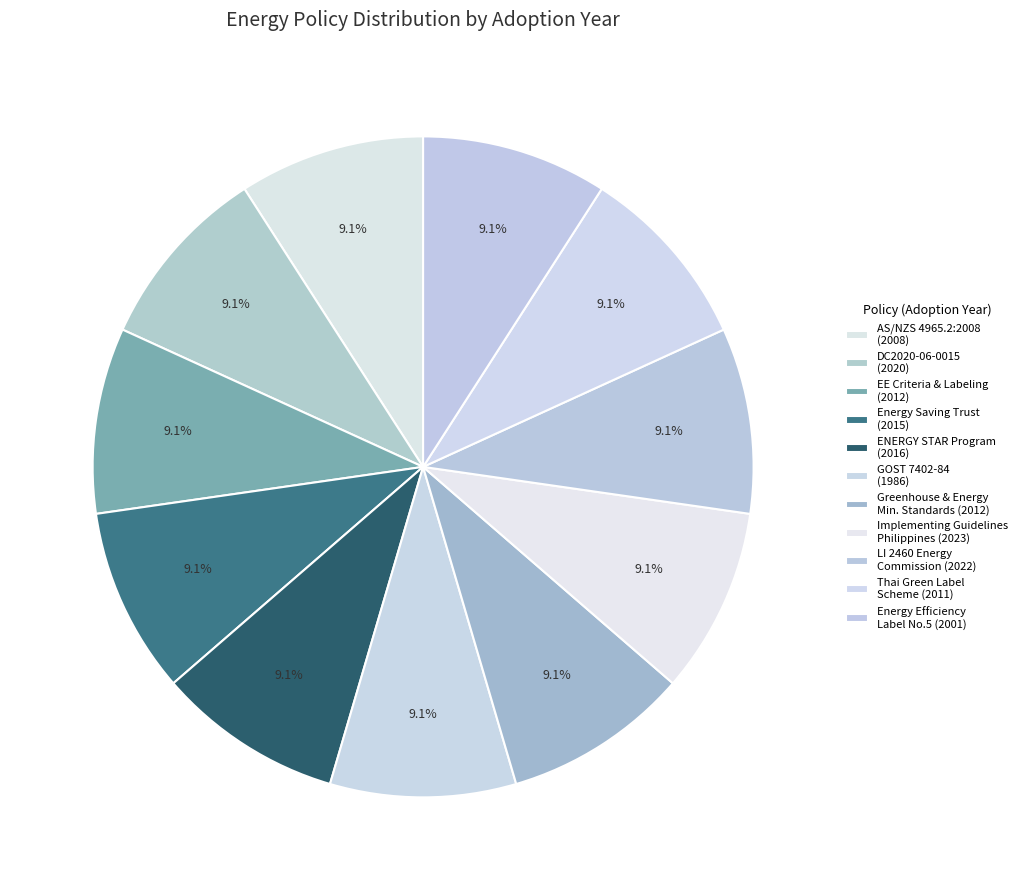

To the nearest percent, what is the average slice percentage?

9%